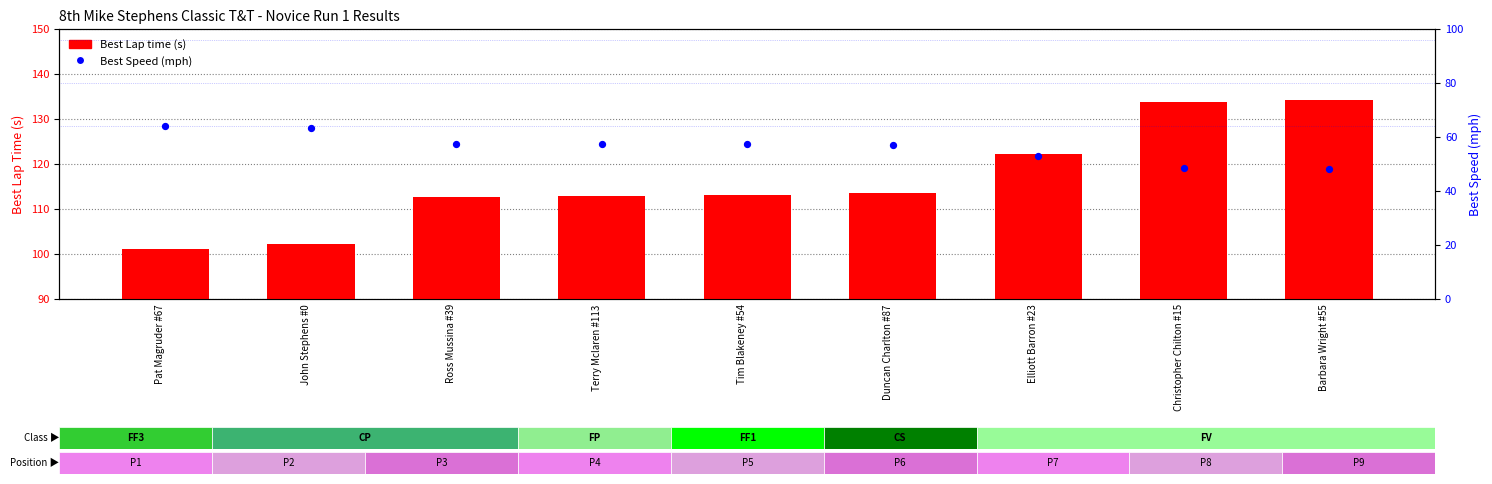

Which series has the widest spread of Y values?

Best Lap time (s)